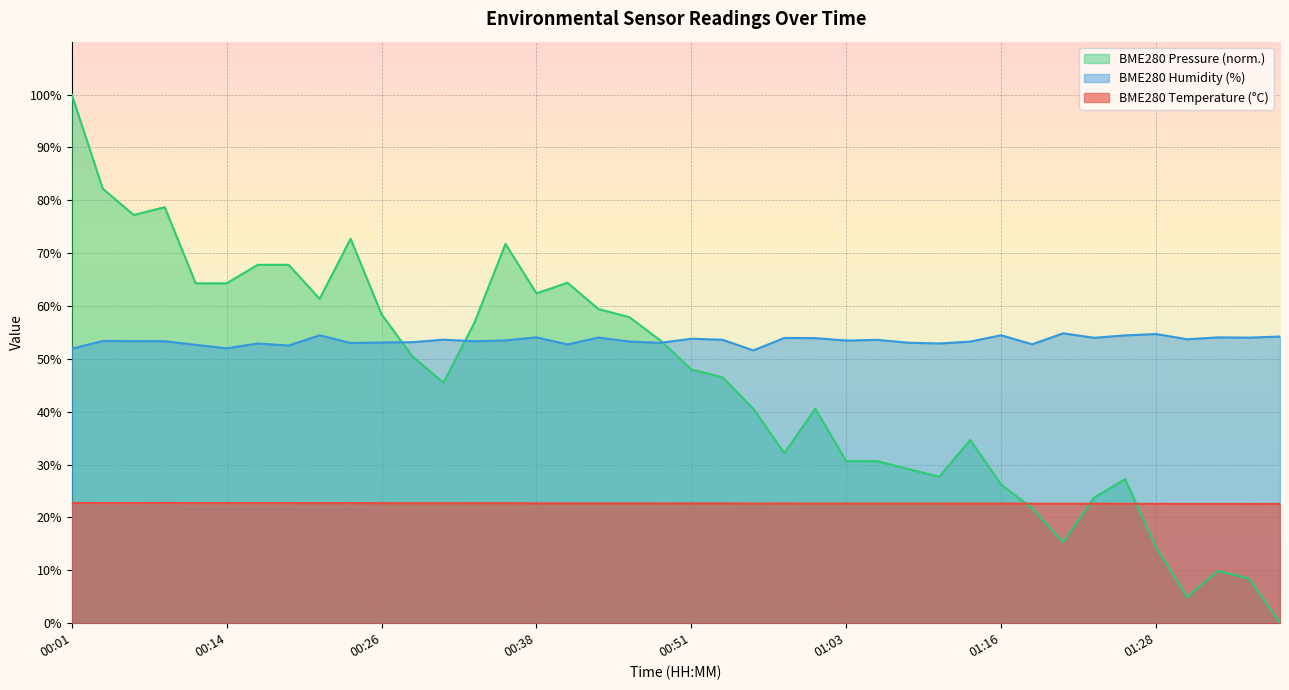

Where is the first local maximum for BME280_temperature?

00:09